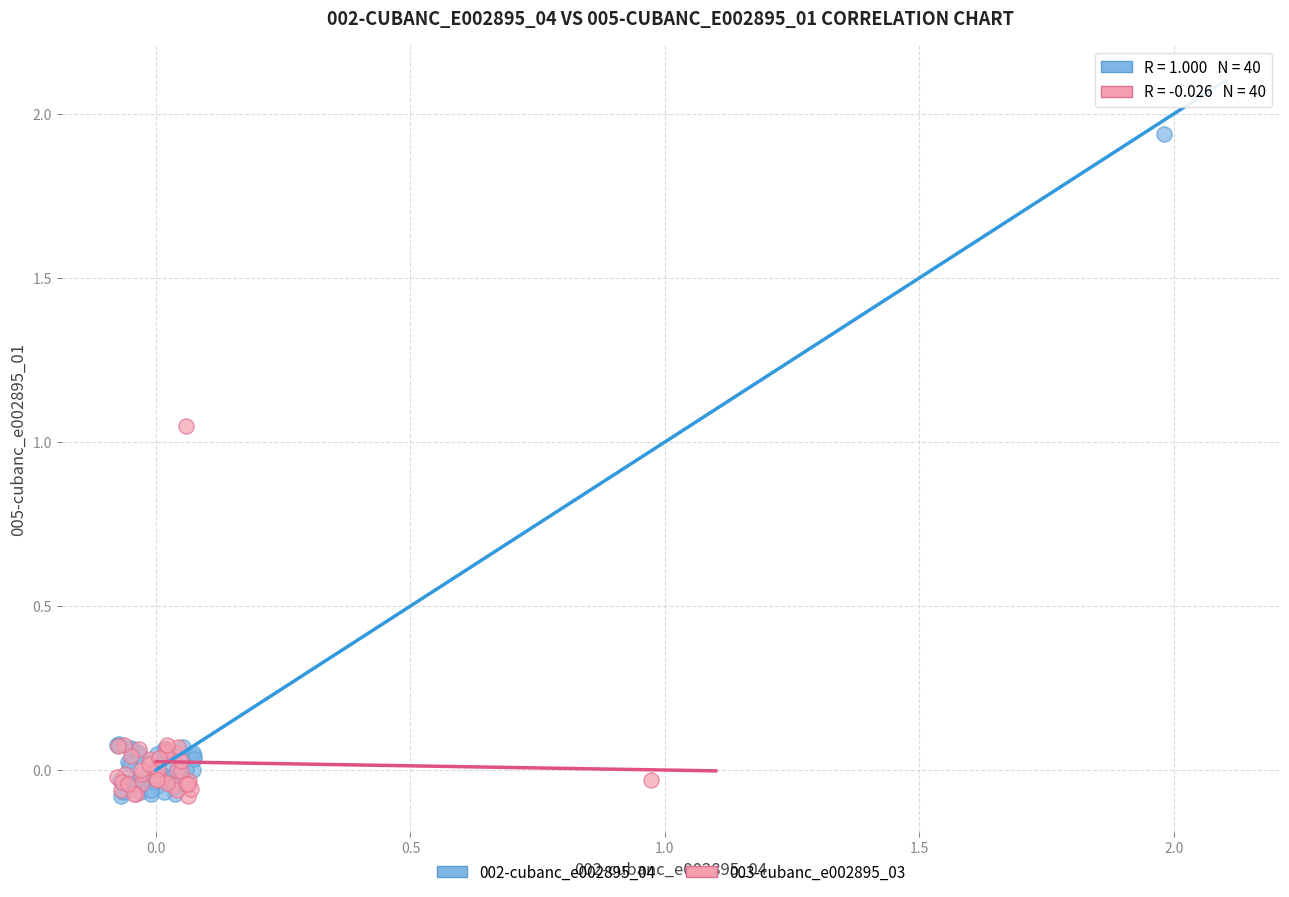

Which series contains the highest Y value?

002-cubanc_e002895_04